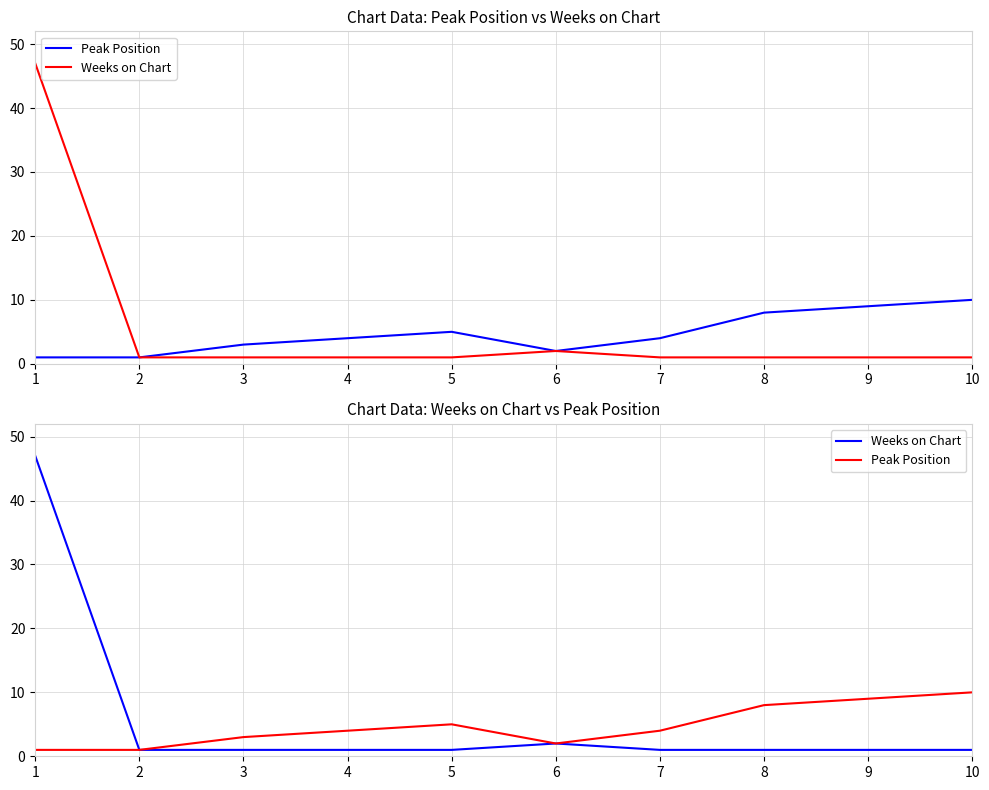

The value of Peak Position at 10 is 10. True or false?

True